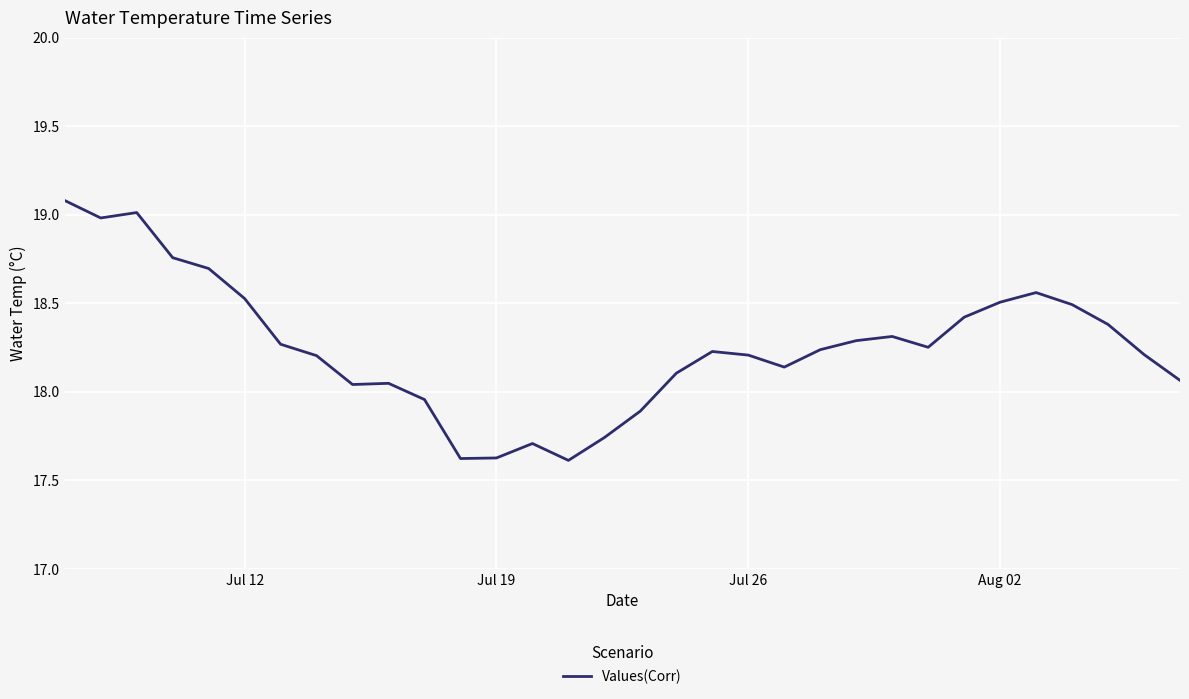

What is the smallest value displayed?

17.6